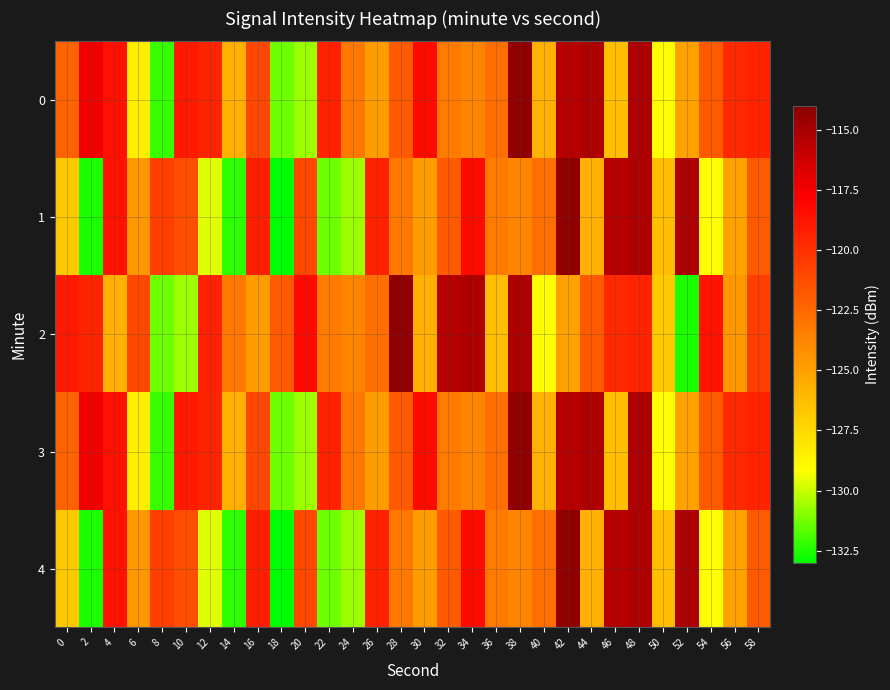

Reading left to right, what are all the values shown in this chart?

0: 0=-122.2	2=-117.4	4=-118.5	6=-128.5	8=-132.1	10=-119.0	12=-119.5	14=-125.7	16=-121.0	18=-131.3	20=-130.6	22=-119.3	24=-123.2	26=-124.8	28=-121.8	30=-118.3	32=-123.3	34=-123.7	36=-122.7	38=-114.3	40=-125.7	42=-115.4	44=-115.2	46=-126.3	48=-115.1	50=-129.1	52=-125.0	54=-121.8	56=-119.7	58=-119.4
1: 0=-126.8	2=-132.6	4=-118.6	6=-124.5	8=-120.6	10=-121.3	12=-129.7	14=-132.3	16=-119.2	18=-133.0	20=-121.0	22=-131.3	24=-130.6	26=-119.3	28=-123.2	30=-124.8	32=-121.8	34=-118.3	36=-123.3	38=-123.7	40=-122.7	42=-114.3	44=-125.7	46=-115.4	48=-115.2	50=-126.3	52=-115.1	54=-129.1	56=-125.0	58=-121.8
2: 0=-119.0	2=-119.5	4=-125.7	6=-121.0	8=-131.3	10=-130.6	12=-119.3	14=-123.2	16=-124.8	18=-121.8	20=-118.3	22=-123.3	24=-123.7	26=-122.7	28=-114.3	30=-125.7	32=-115.4	34=-115.2	36=-126.3	38=-115.1	40=-129.1	42=-125.0	44=-121.8	46=-119.7	48=-119.4	50=-126.8	52=-132.6	54=-118.6	56=-124.5	58=-120.6
3: 0=-122.2	2=-117.4	4=-118.5	6=-128.5	8=-132.1	10=-119.0	12=-119.5	14=-125.7	16=-121.0	18=-131.3	20=-130.6	22=-119.3	24=-123.2	26=-124.8	28=-121.8	30=-118.3	32=-123.3	34=-123.7	36=-122.7	38=-114.3	40=-125.7	42=-115.4	44=-115.2	46=-126.3	48=-115.1	50=-129.1	52=-125.0	54=-121.8	56=-119.7	58=-119.4
4: 0=-126.8	2=-132.6	4=-118.6	6=-124.5	8=-120.6	10=-121.3	12=-129.7	14=-132.3	16=-119.2	18=-133.0	20=-121.0	22=-131.3	24=-130.6	26=-119.3	28=-123.2	30=-124.8	32=-121.8	34=-118.3	36=-123.3	38=-123.7	40=-122.7	42=-114.3	44=-125.7	46=-115.4	48=-115.2	50=-126.3	52=-115.1	54=-129.1	56=-125.0	58=-121.8